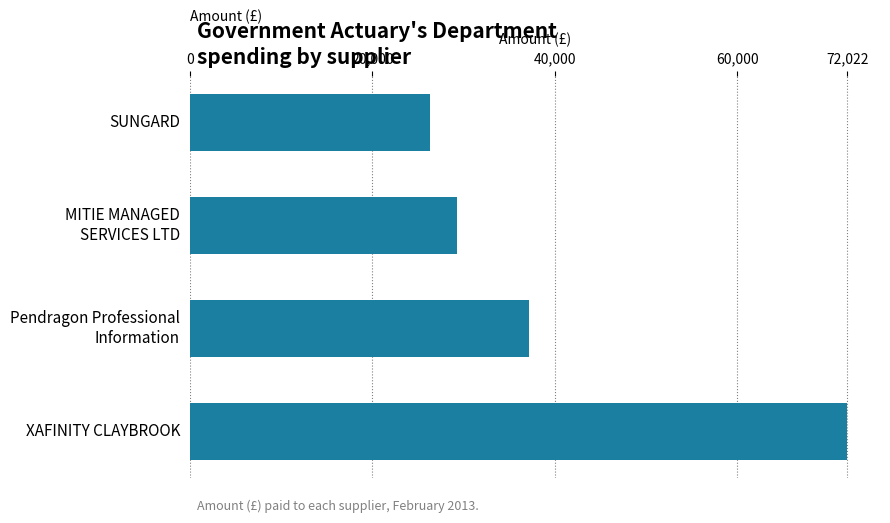

Reading top to bottom, what are all the values shown in this chart?

26292.7	29249.8	37200.0	72022.3